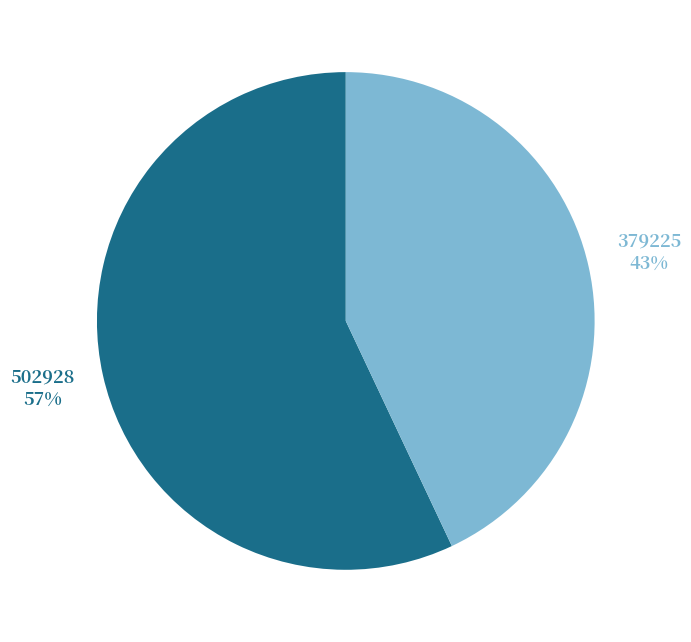

Count the number of slices in the pie.

2